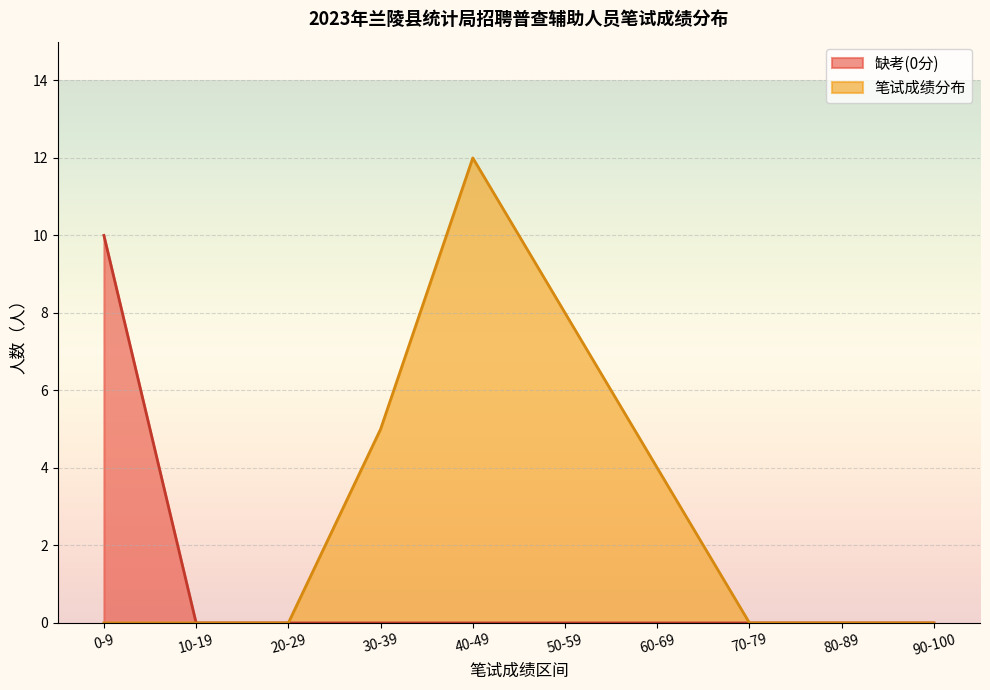

What is the label of the 4th point from the left?

30-39